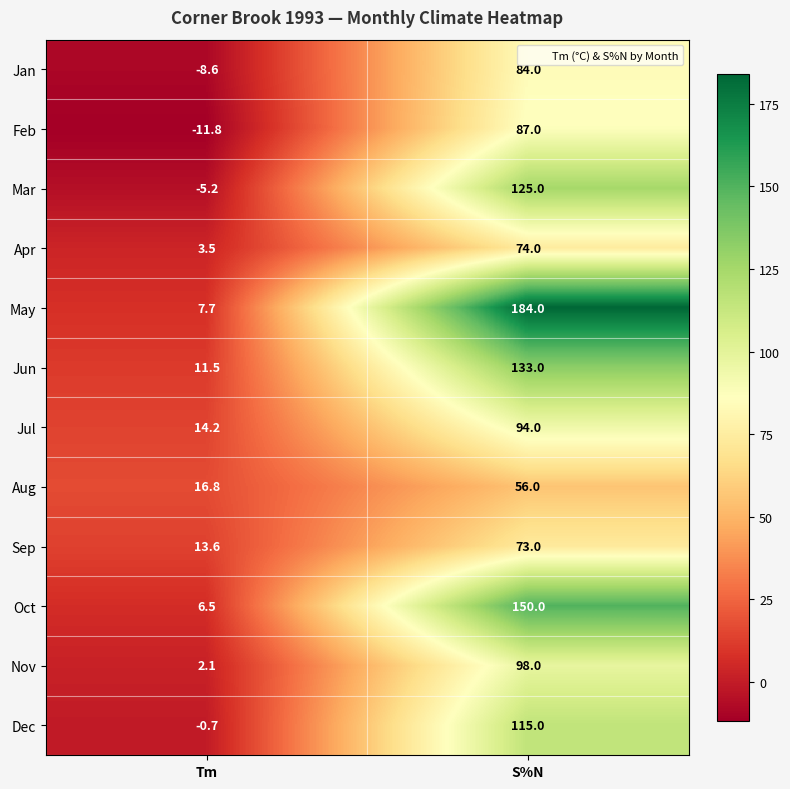

Which series has the largest total across all categories?

May